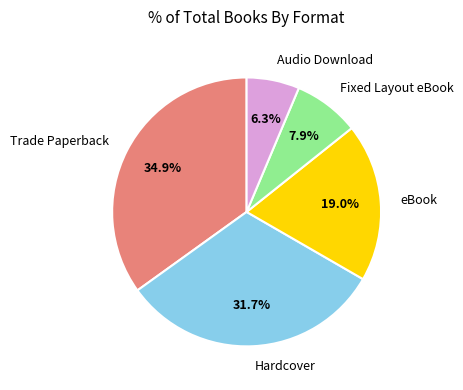

Which category has the smallest portion of the pie?

Audio Download